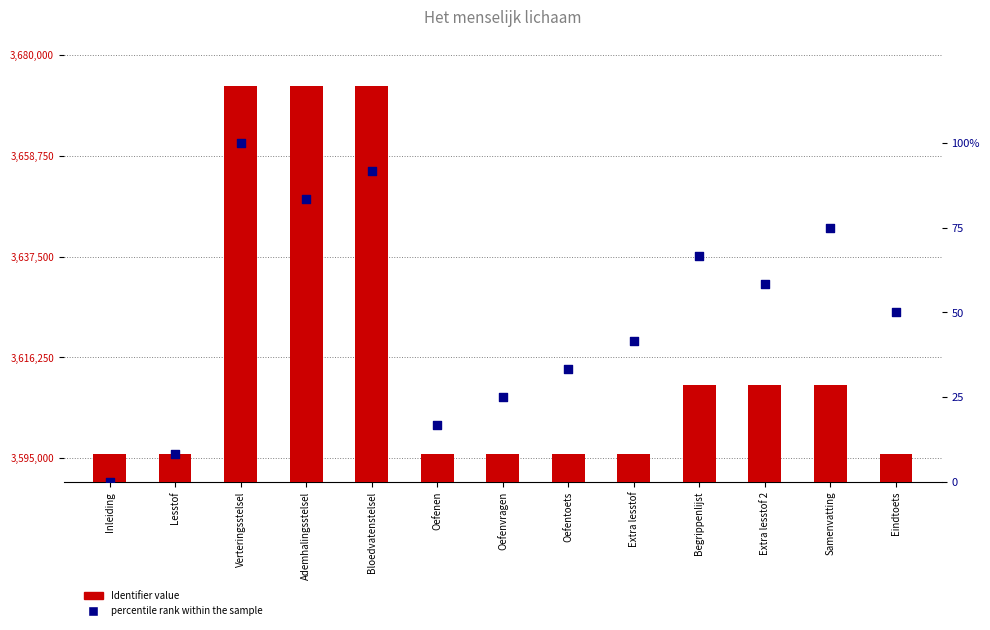

Which series has the largest Y range (max minus min)?

Identifier value